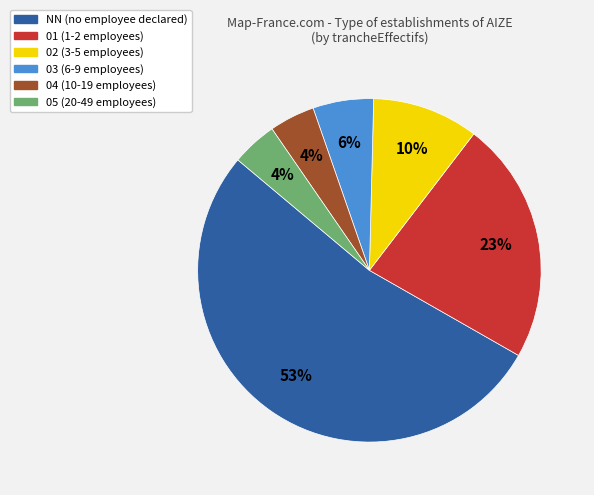

To the nearest percent, what is the difference between the 02 and NN slice percentages?

43%